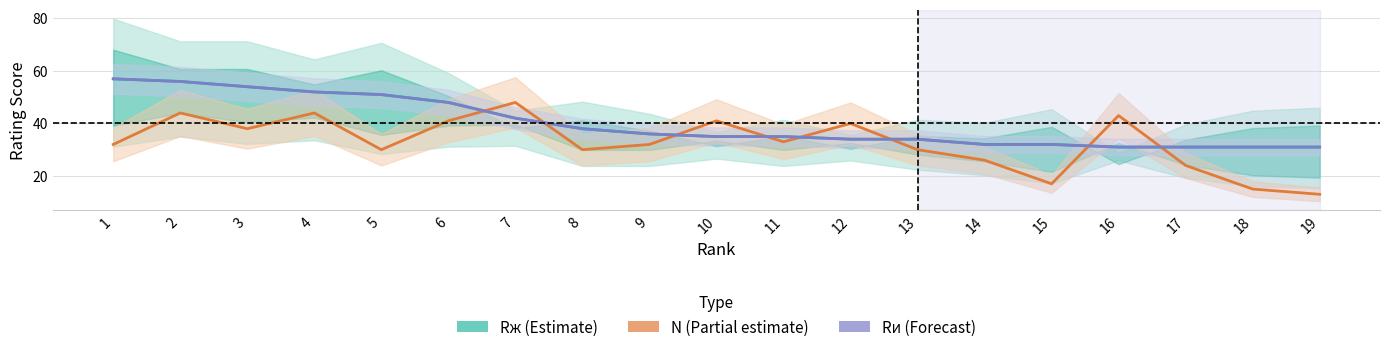

Rank the series at 4 from highest to lowest value.

Rж (Estimate), Rи (Forecast), N (Partial estimate)